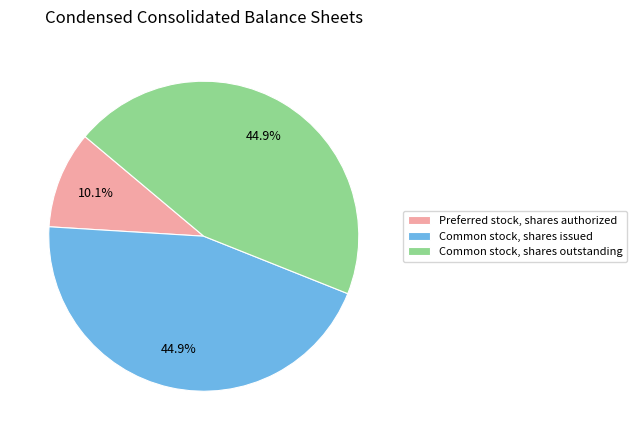

Combined, do Common stock, shares outstanding and Preferred stock, shares authorized account for over 50%?

Yes